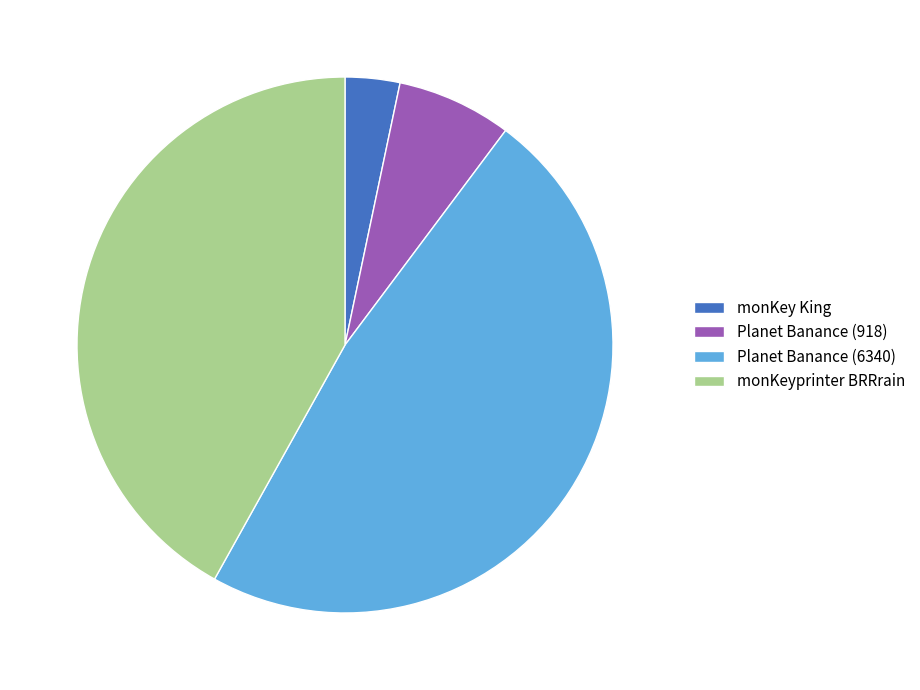

Which slice is the smallest?

monKey King